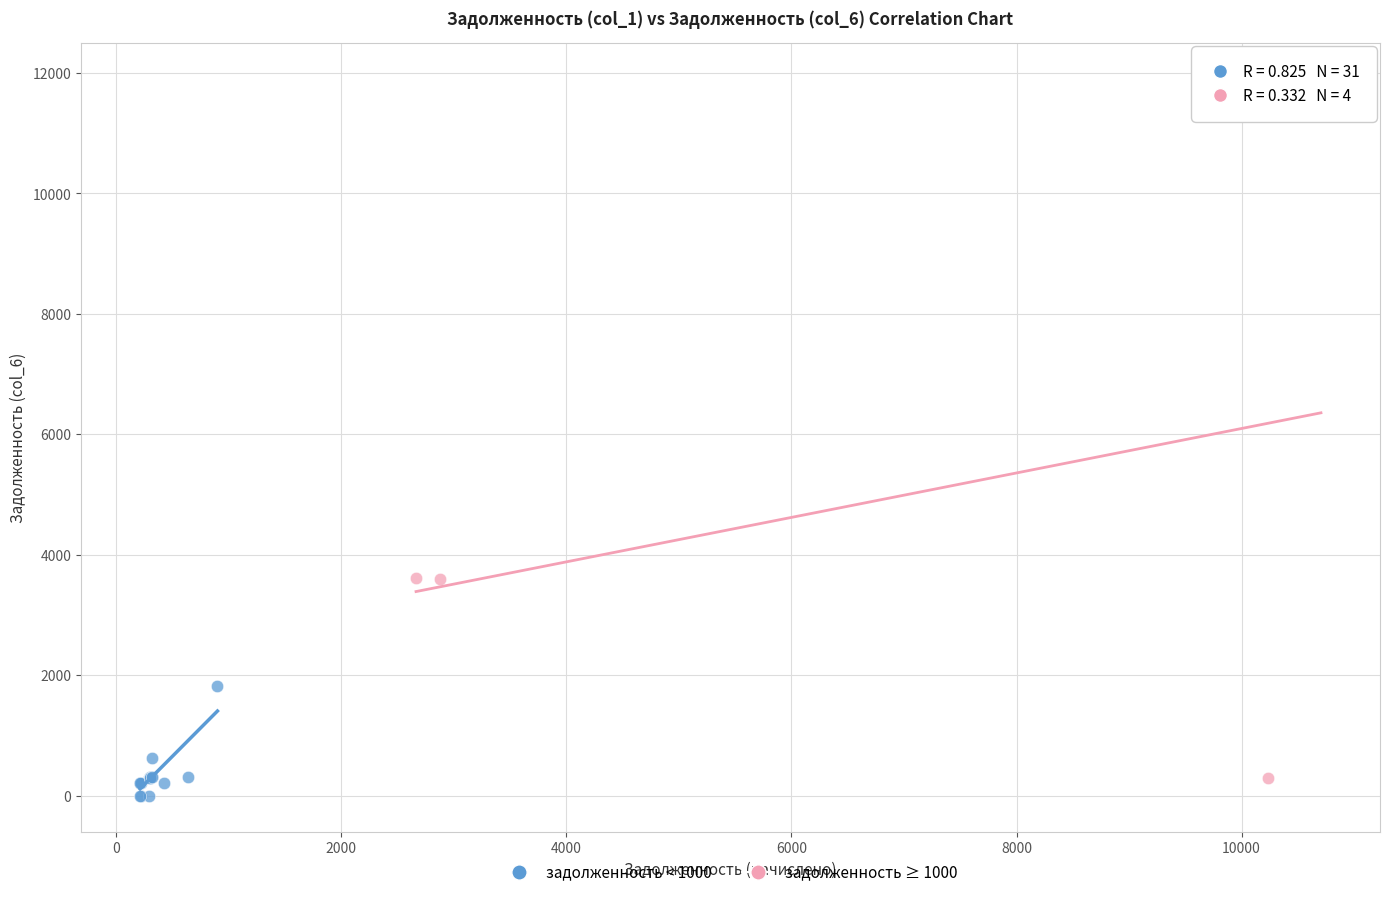

Which series has the widest spread of Y values?

задолженность ≥ 1000